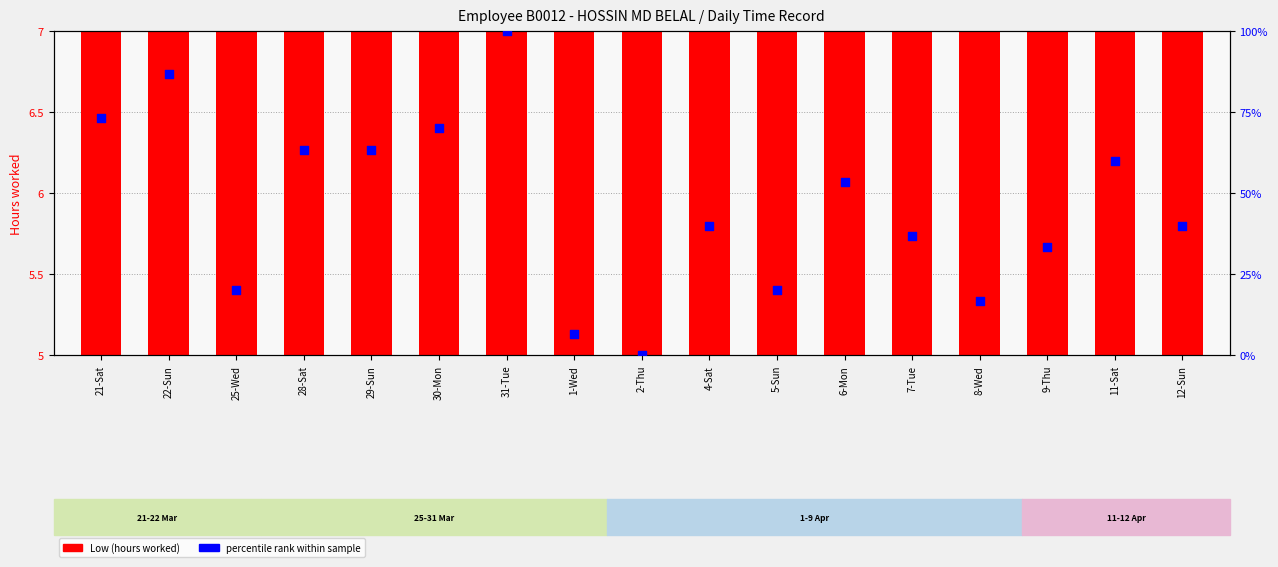

What are all the series names shown in the legend?

Low (hours worked), percentile rank within sample